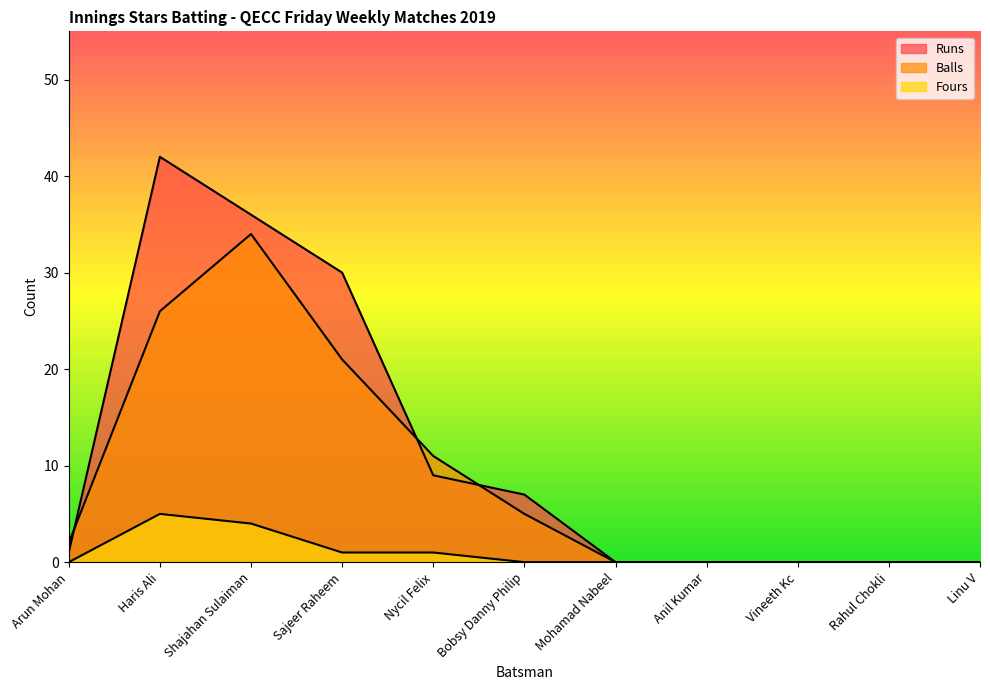

At which category is the sum across all series the highest?

Shajahan Sulaiman